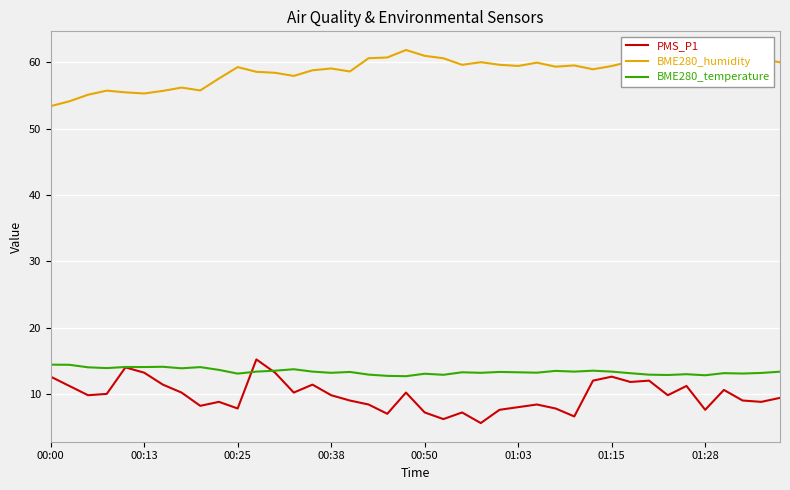

Which series has the largest total across all categories?

BME280_humidity